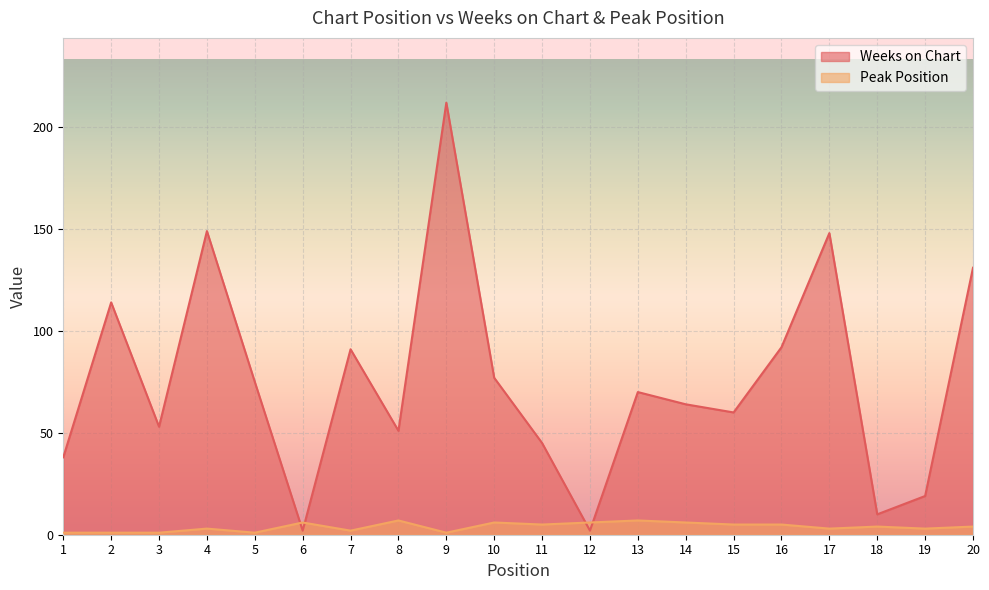

What is the difference between the maximum and minimum values in the Weeks on Chart series?

210